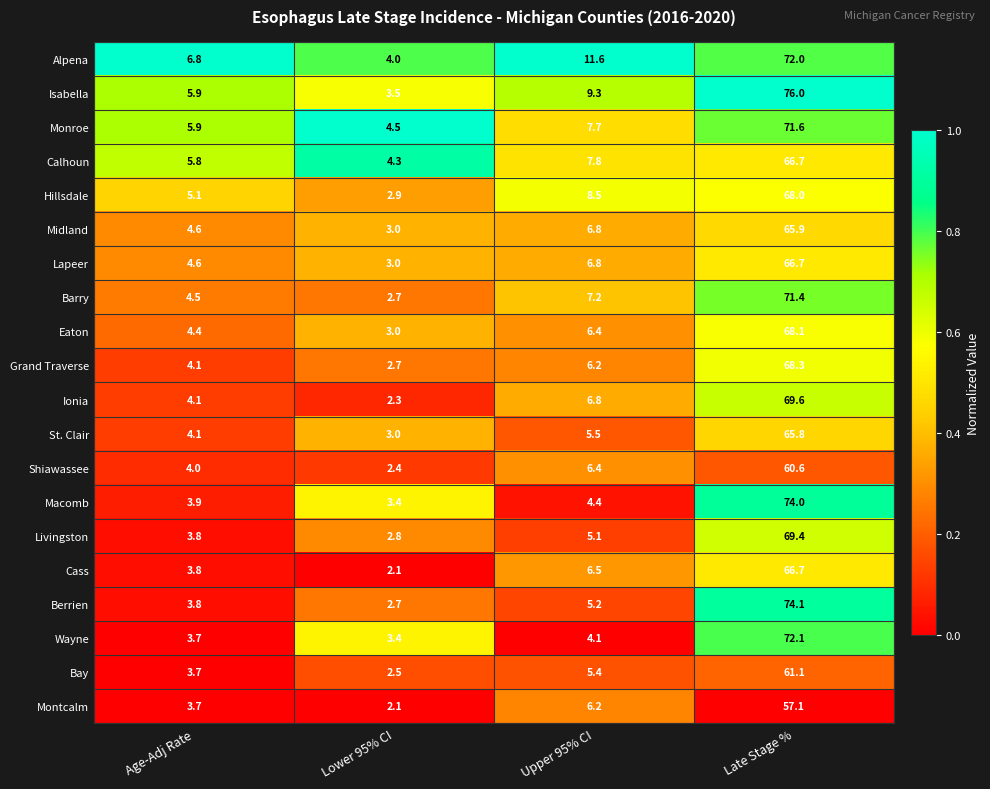

Which series has the largest total across all categories?

Isabella